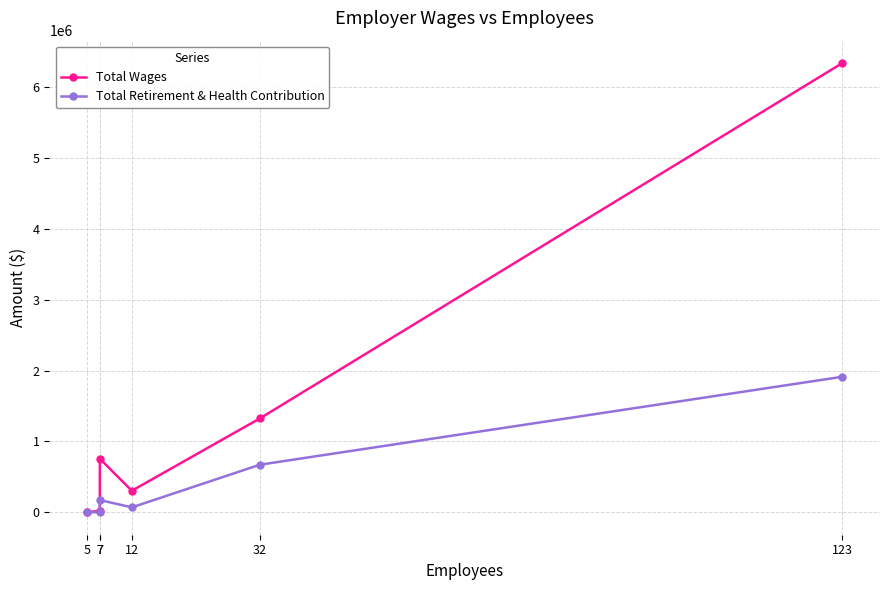

What is the average value of the Total Retirement & Health Contribution series?

470949